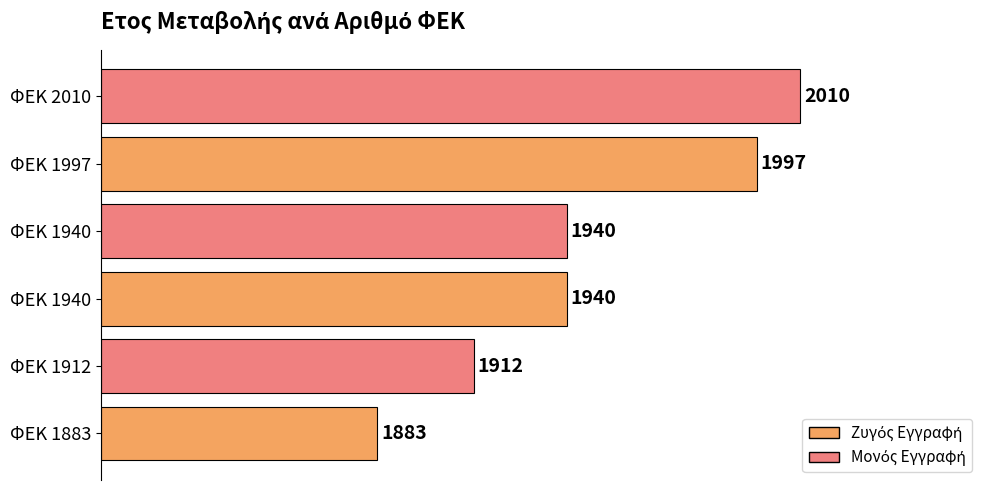

Does the chart contain any negative values?

No